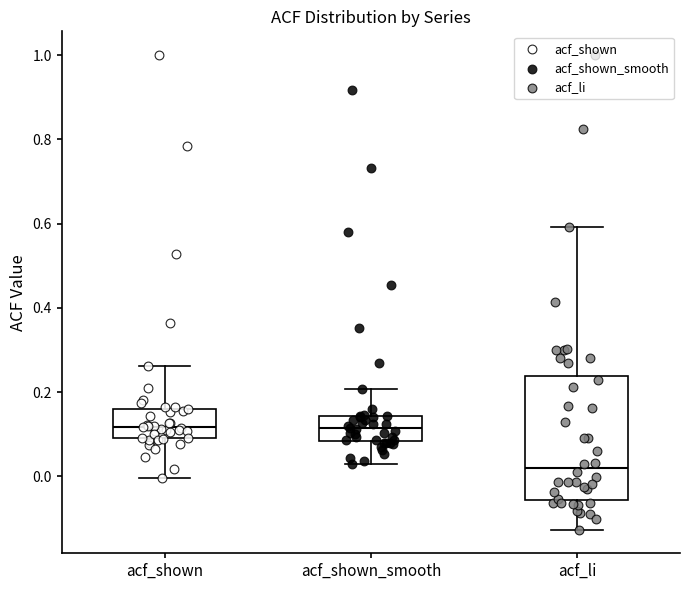

Where is the lower edge of the box for acf_shown_smooth on the y-axis? The values are not printed on the chart, so give them approximately, as read against the axis.

0.08